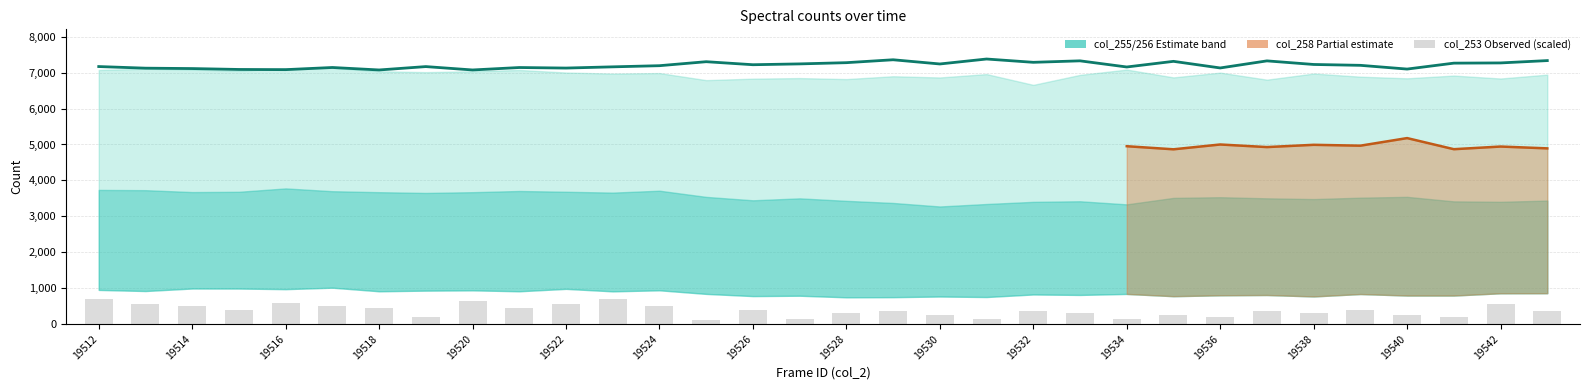

Does the chart contain any negative values?

No